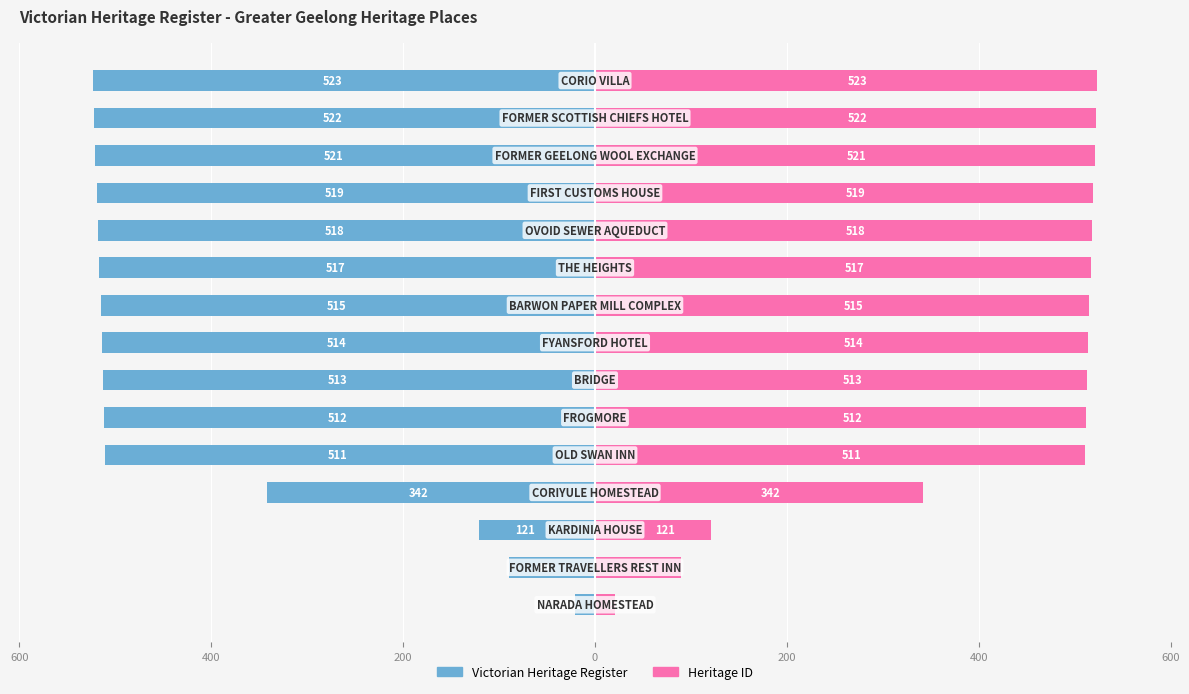

How many data points in Victorian Heritage Register are above -514?

7